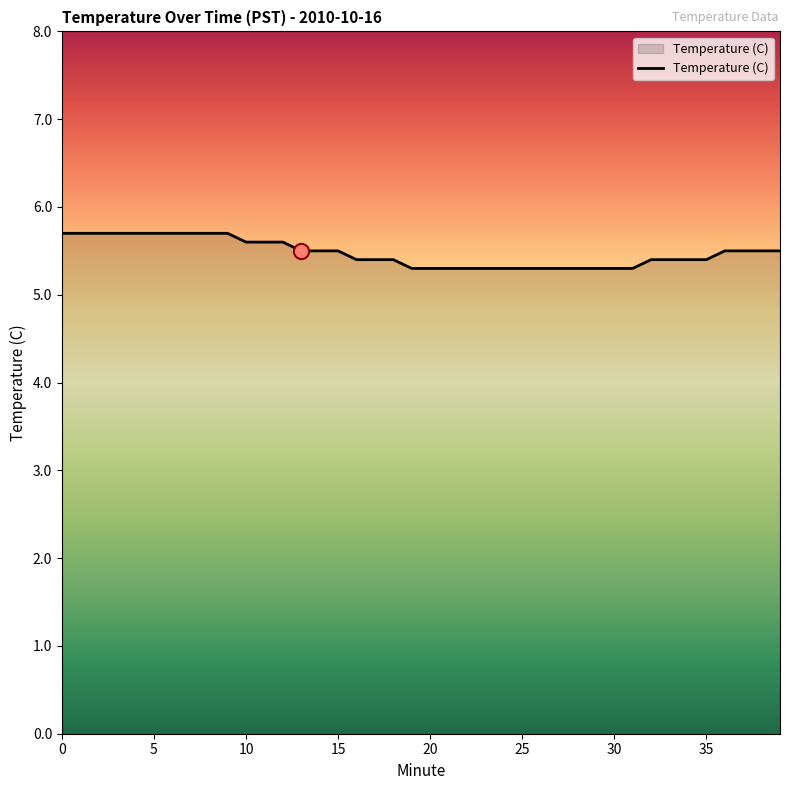

What is the difference between the maximum and minimum values?

0.4